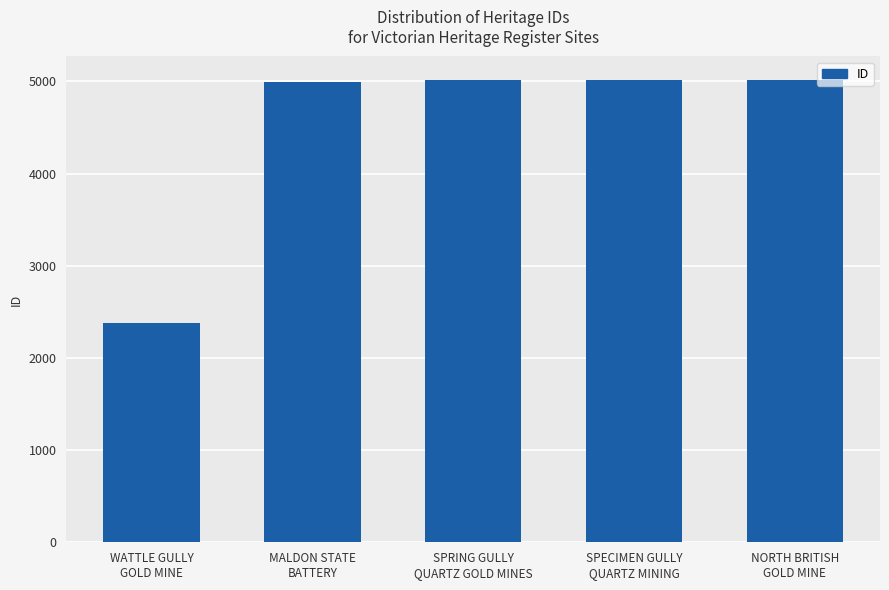

What is the difference between the maximum and minimum values?

2640